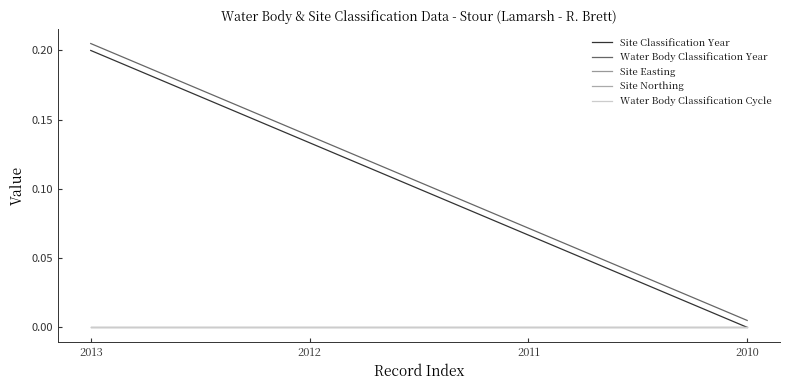

True or false: Site Easting and Water Body Classification Cycle intersect in this chart.

False